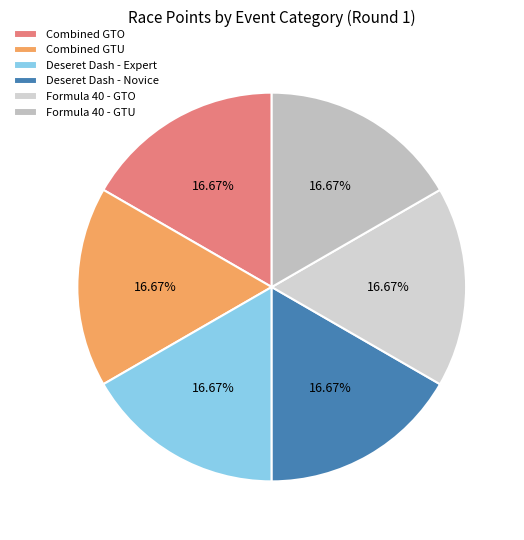

What is the smallest slice in the pie chart?

Formula 40 - GTU